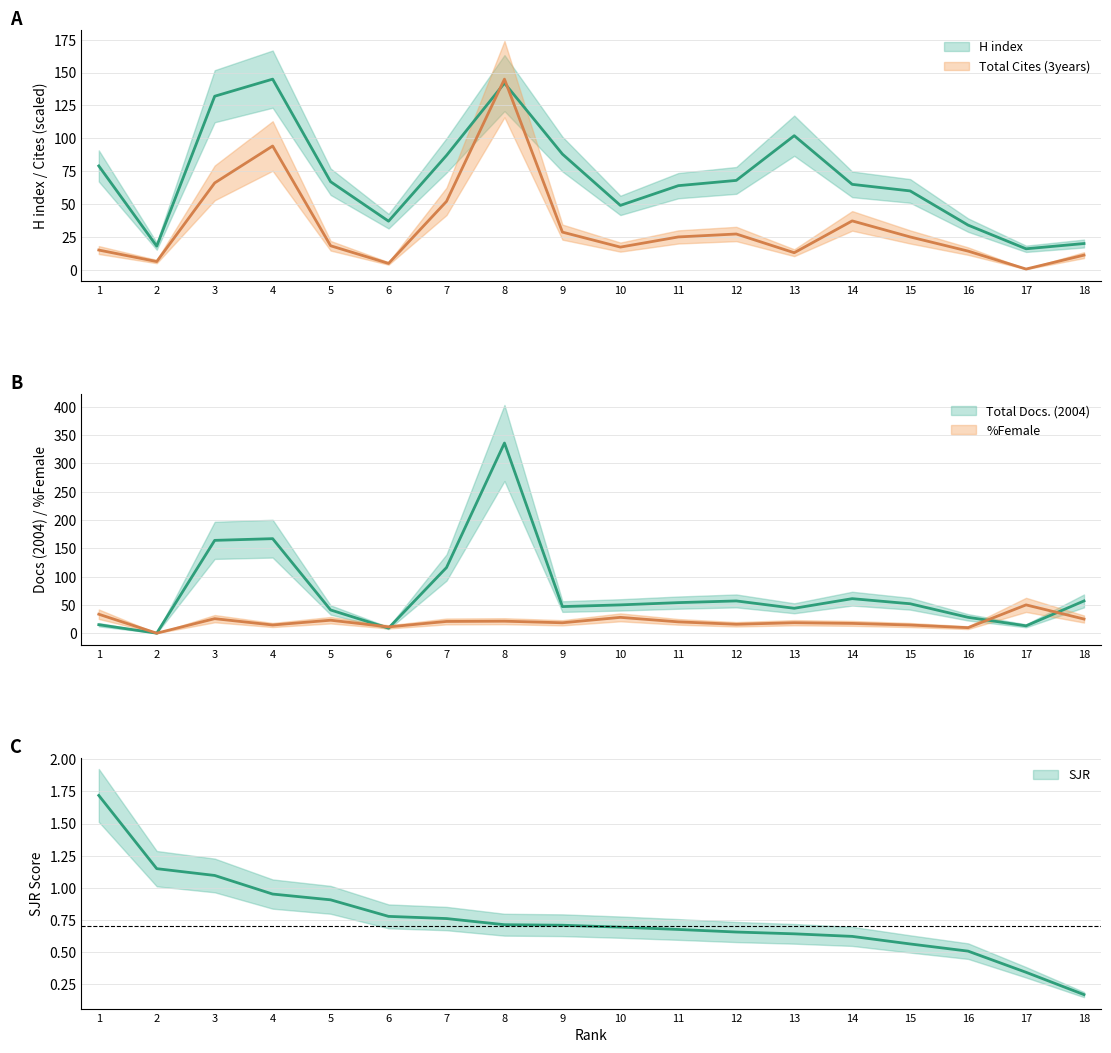

Is the value of SJR at 15 greater than the value of Total Cites (3years) at 9?

No